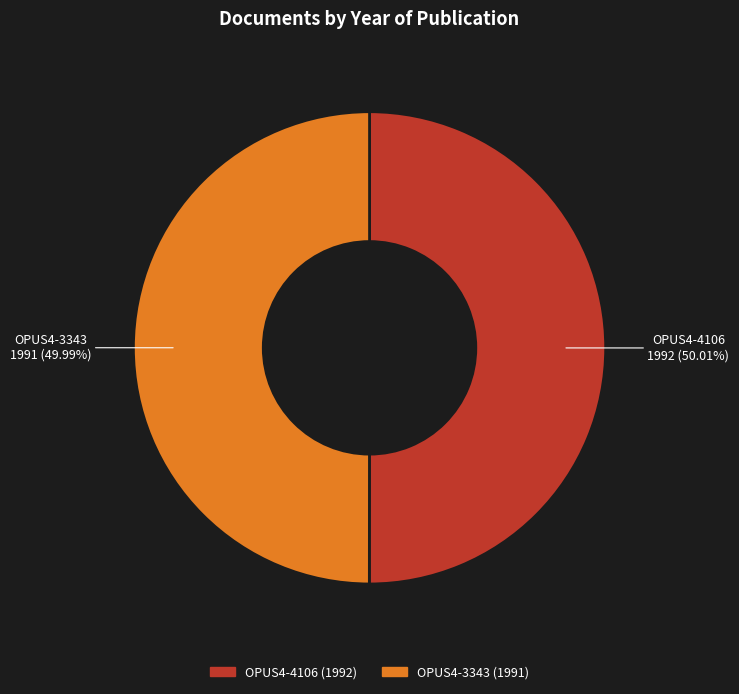

Combined, what portion of the pie is OPUS4-4106 and OPUS4-3343?

100.0%